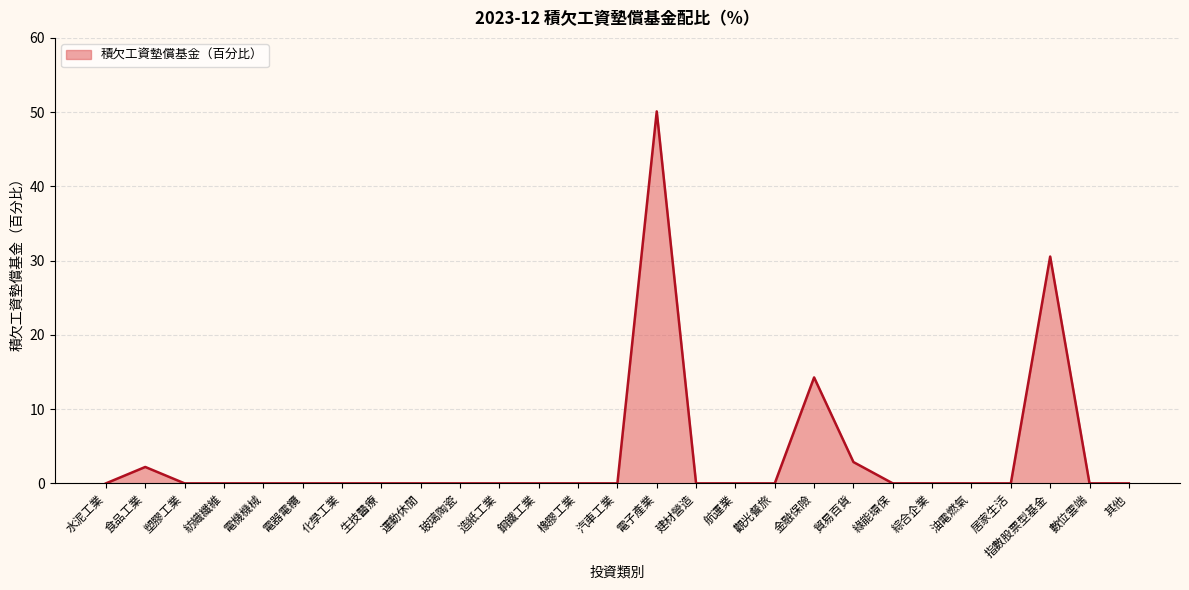

Count the number of categories in the chart.

27